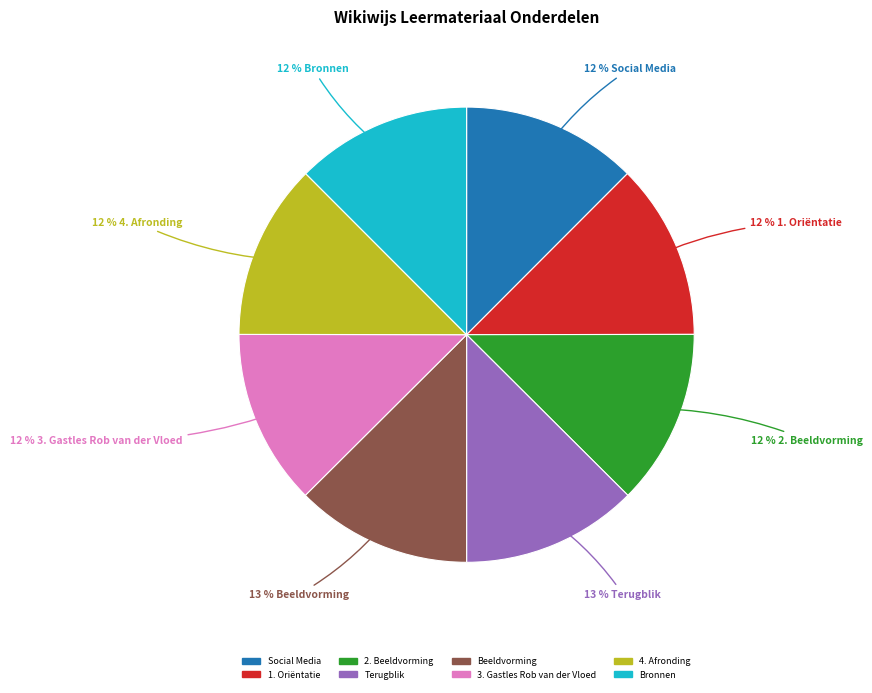

How many segments does this pie chart have?

8